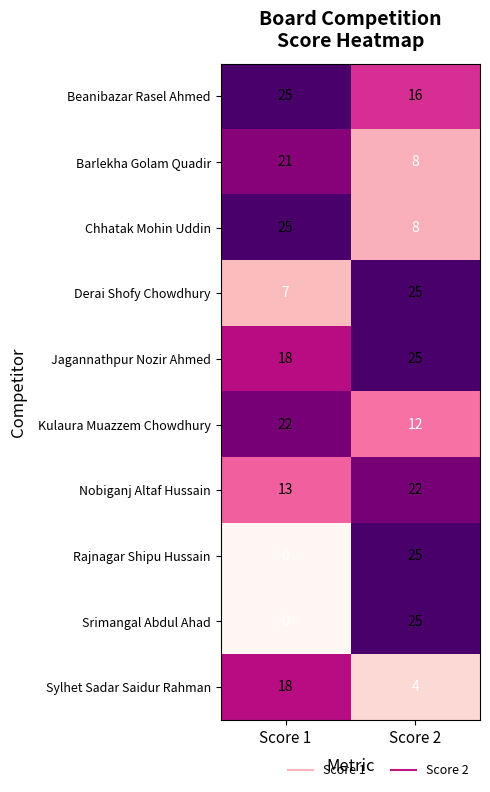

The Kulaura Muazzem Chowdhury series shows 12 at Score 2. True or false?

True